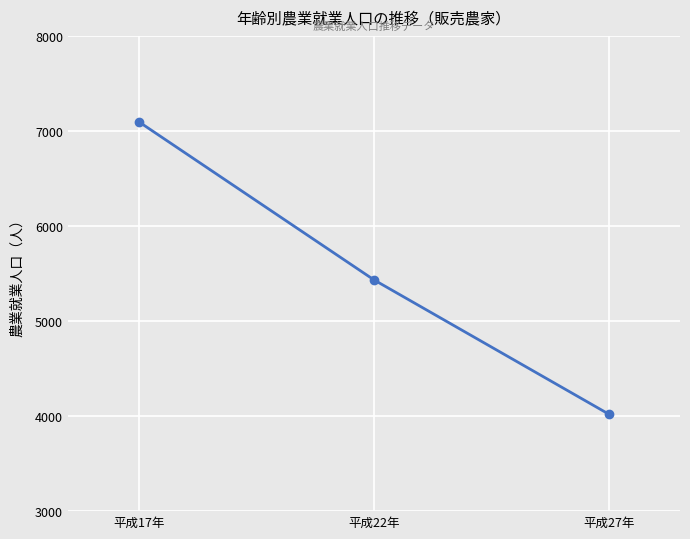

Does the chart display data point markers on the line(s)?

Yes